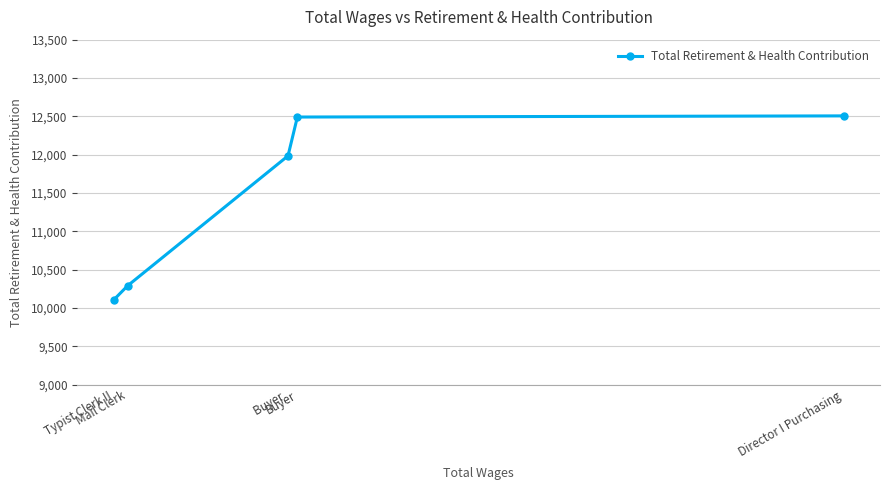

Rank the categories by value from lowest to highest.

Typist Clerk II, Mail Clerk, Buyer , Buyer, Director I Purchasing